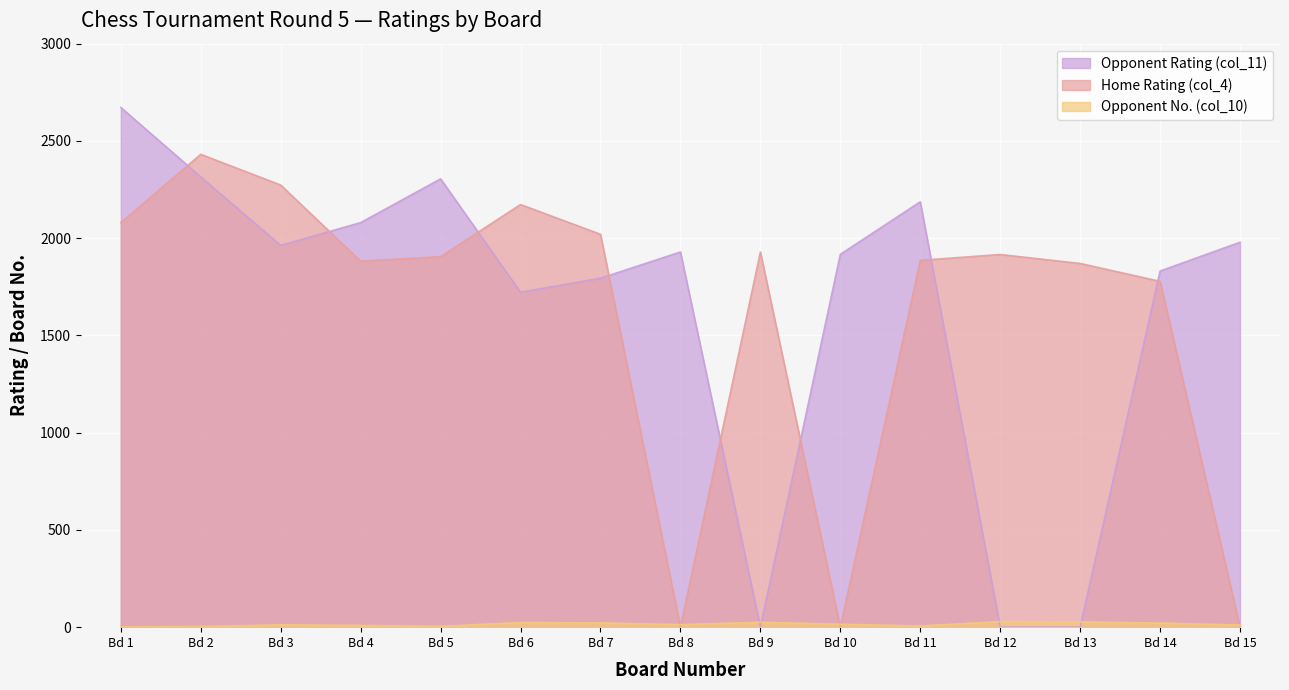

At which label is Opponent Rating (col_11) closest to 1336?

Bd 6